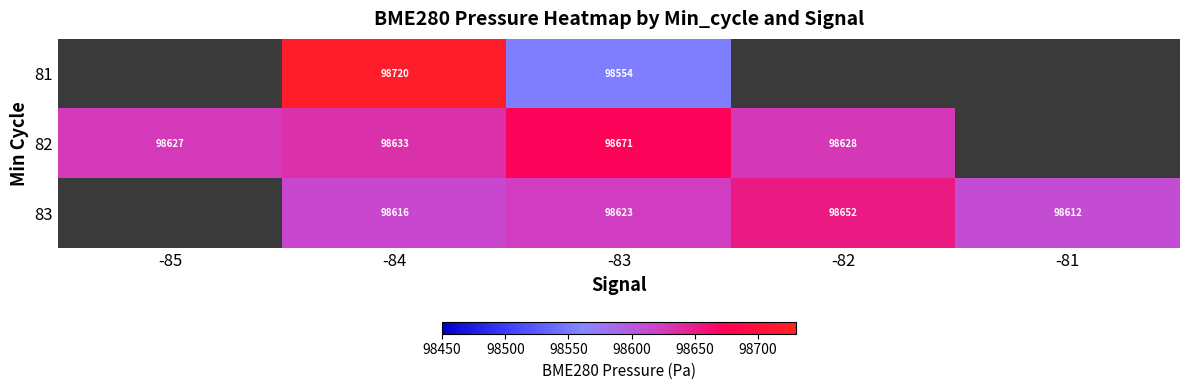

What is the greatest value displayed?

98719.6